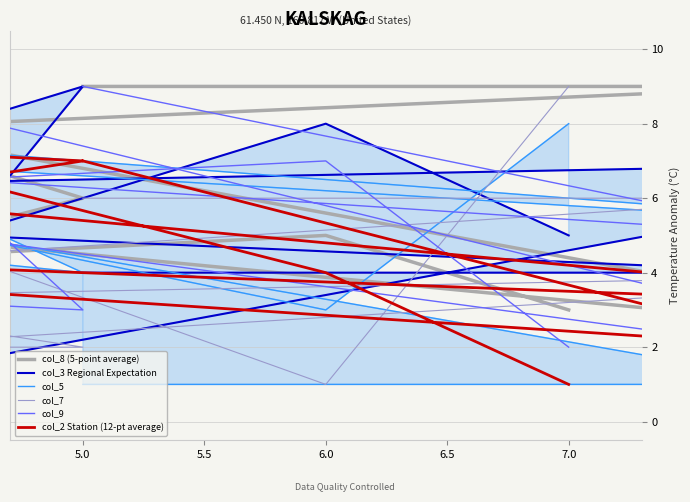

Does the chart have visible grid lines?

Yes